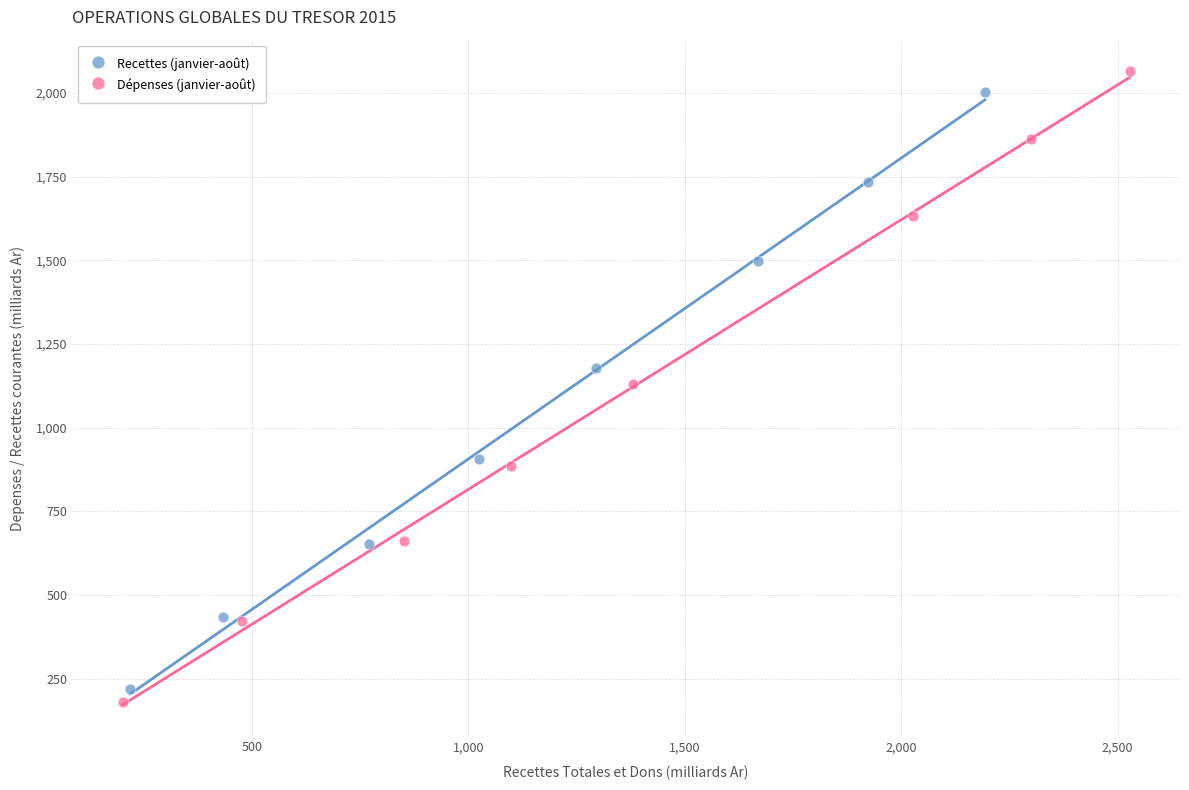

What are all the series names shown in the legend?

Recettes (janvier-août), Dépenses (janvier-août)